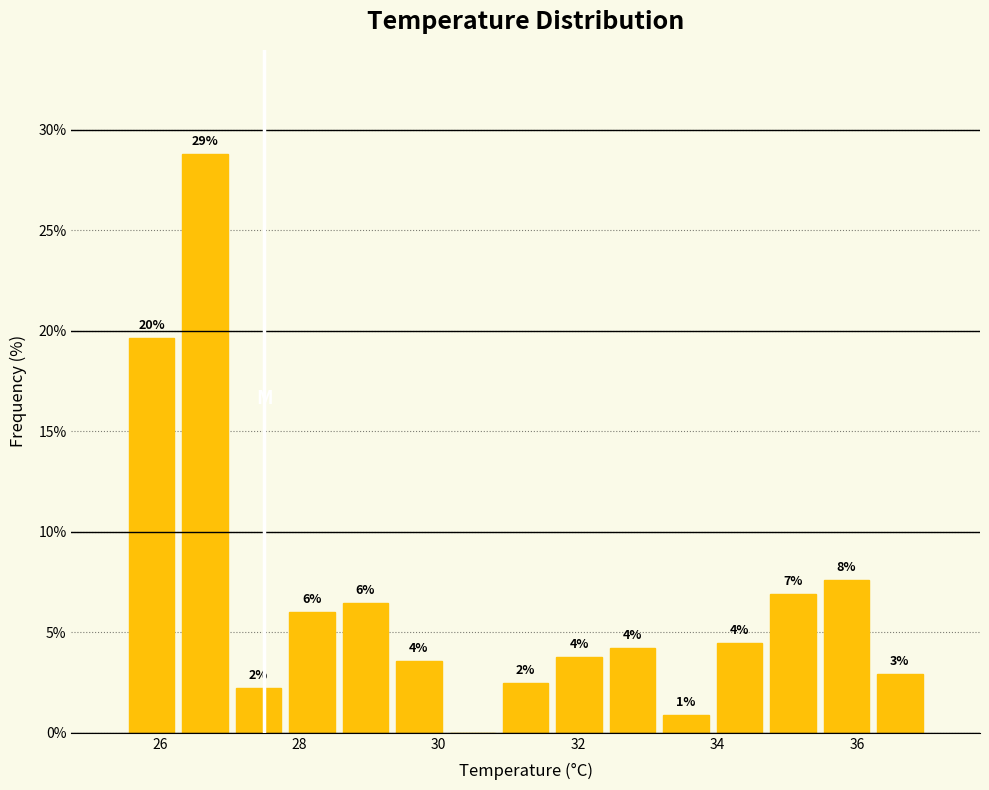

Around what value on the x-axis is the tallest bar? Give the approximate position of its centre, as read against the axis.

26.6